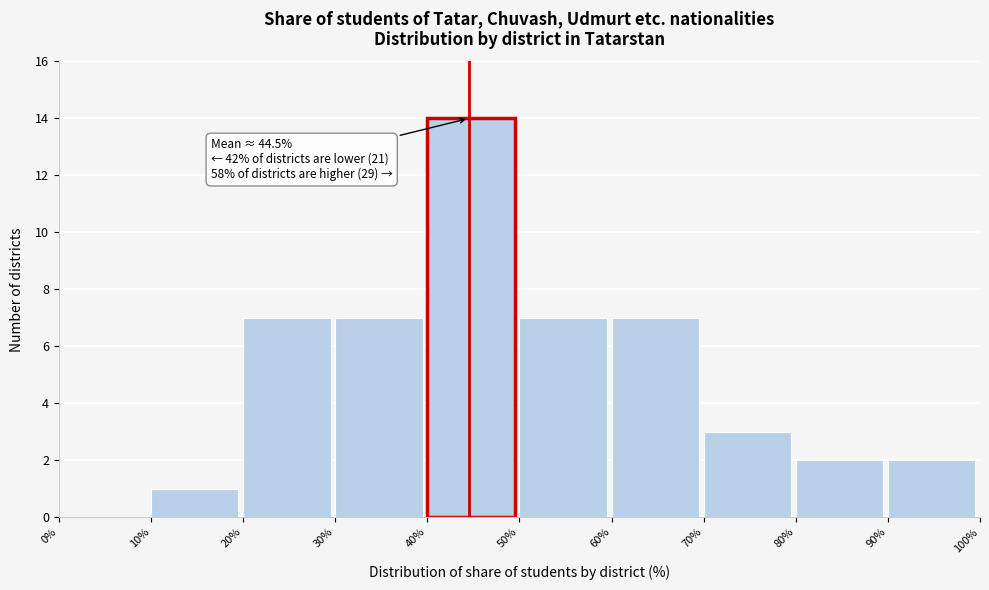

Which range on the x-axis has the tallest bar?

40% to 50%